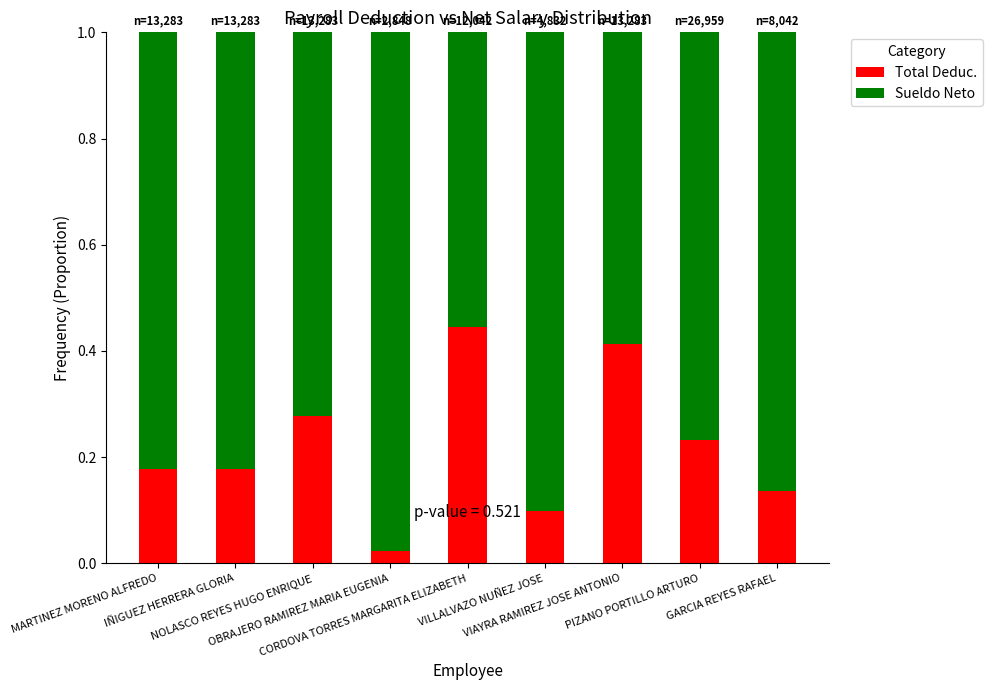

What is the sum of all Total Deduc. values?

2.0